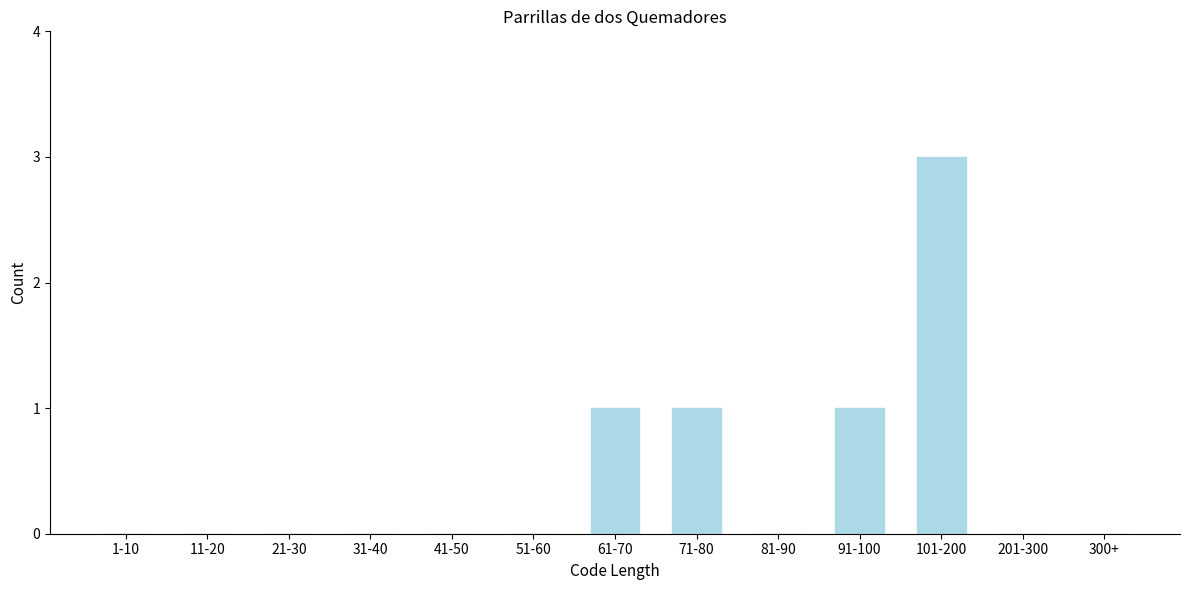

Reading right to left, list all the values displayed in this chart.

300+=0	201-300=0	101-200=3	91-100=1	81-90=0	71-80=1	61-70=1	51-60=0	41-50=0	31-40=0	21-30=0	11-20=0	1-10=0